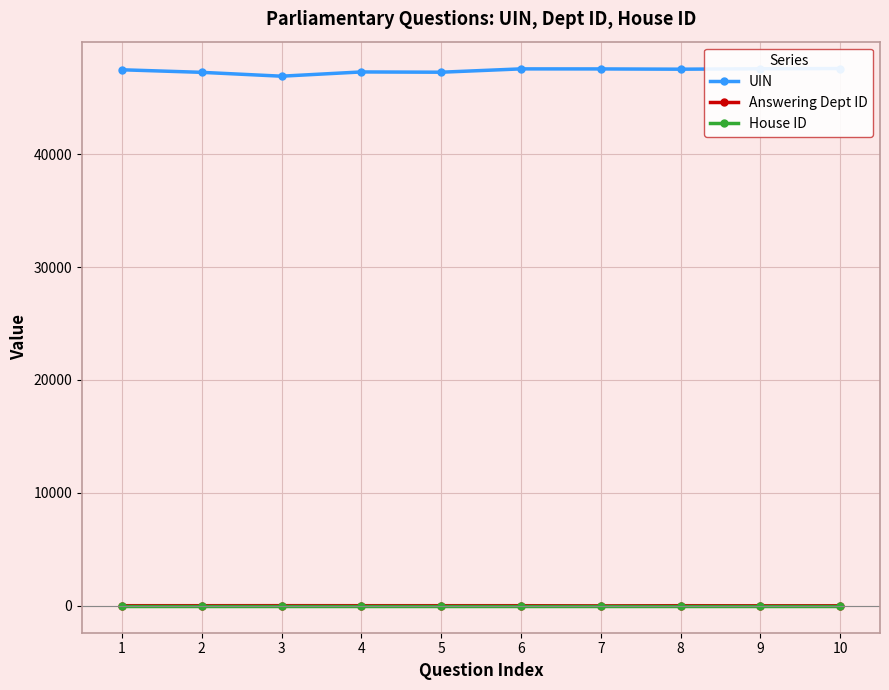

How many data points in Answering Dept ID are less than 14?

3